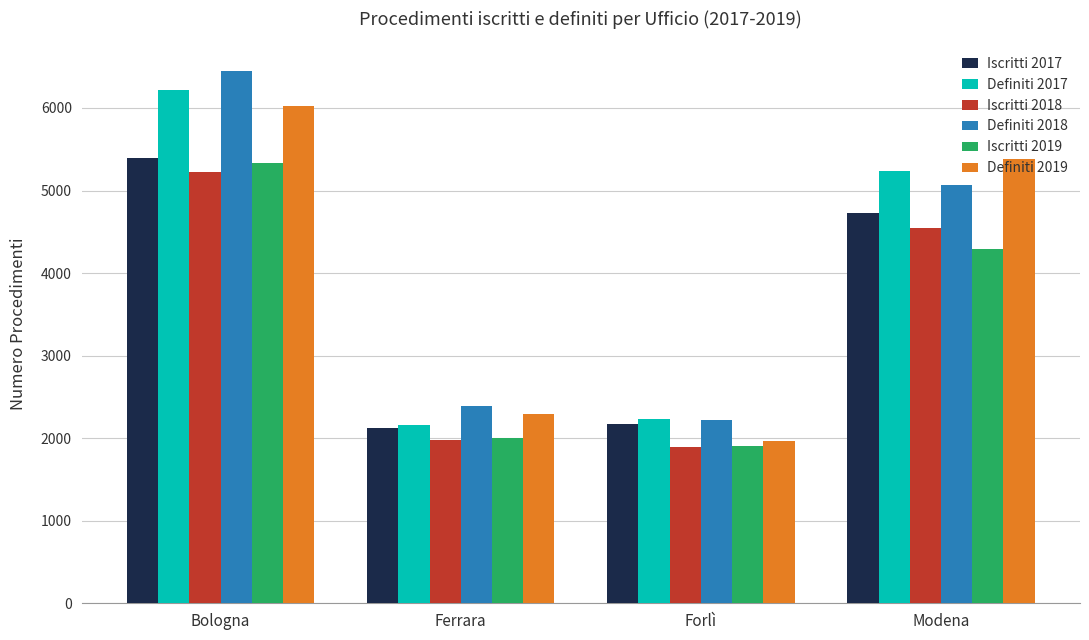

What is the sum of the Definiti 2017 values at Forlì and Bologna?

8447